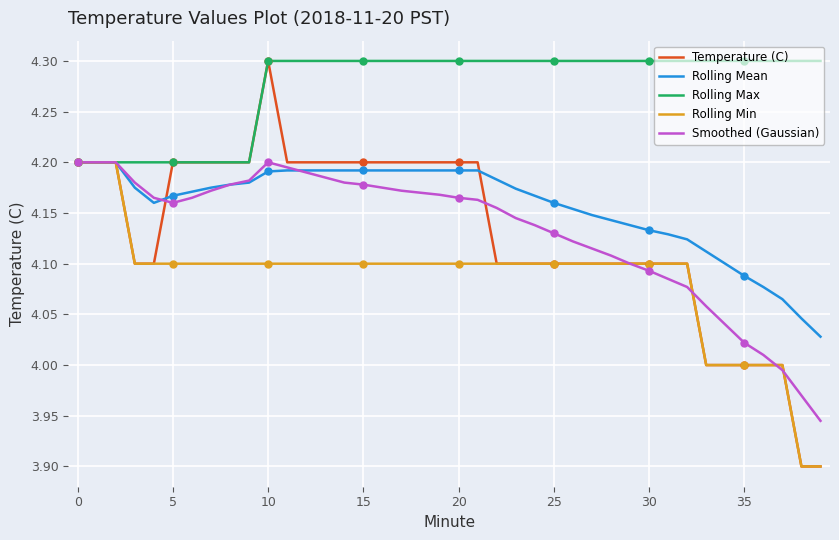

What is the approximate value of Smoothed (Gaussian) at 26?

4.1